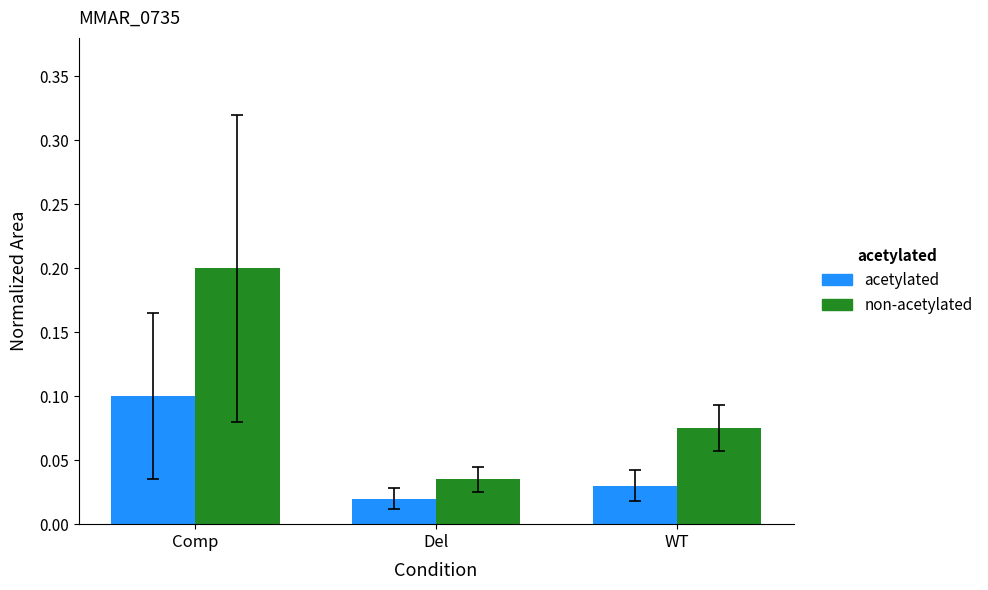

At which category is the sum across all series the highest?

Comp